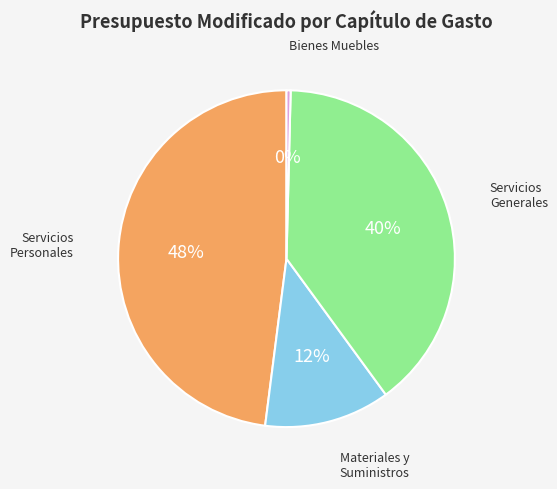

To the nearest percent, what is the average slice percentage?

25%